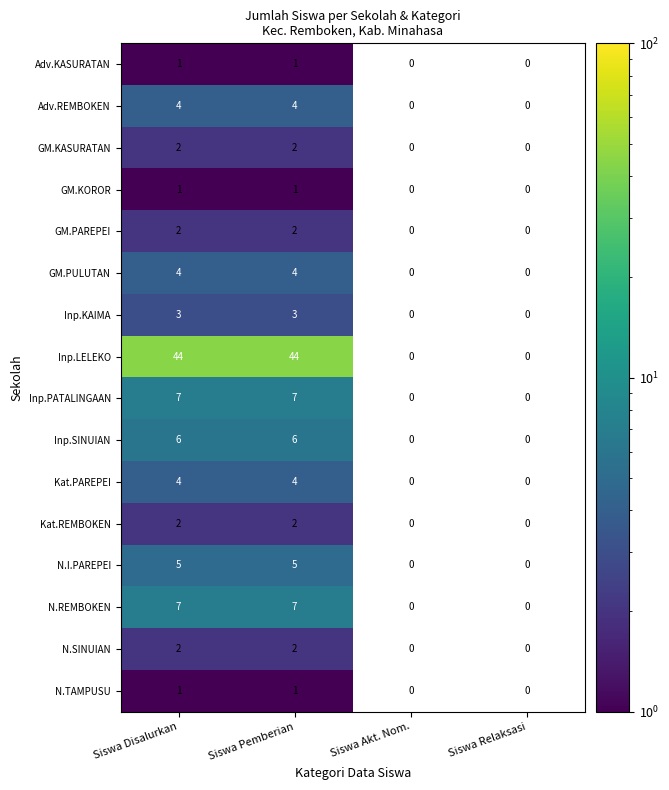

What is the total value across all series at Siswa Pemberian?

95